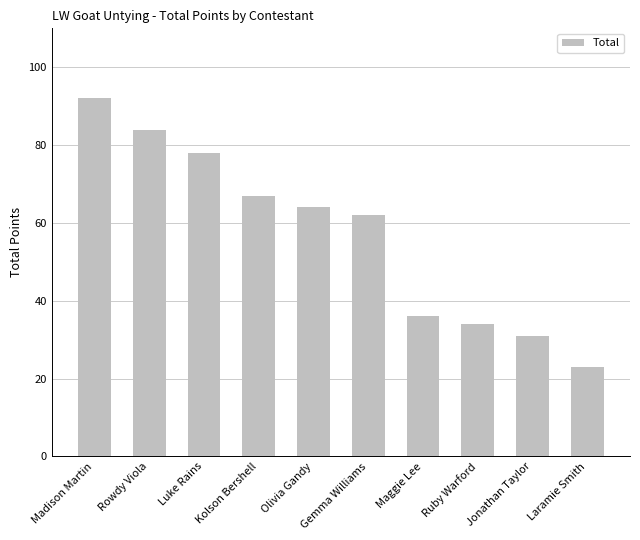

Does the chart contain any negative values?

No